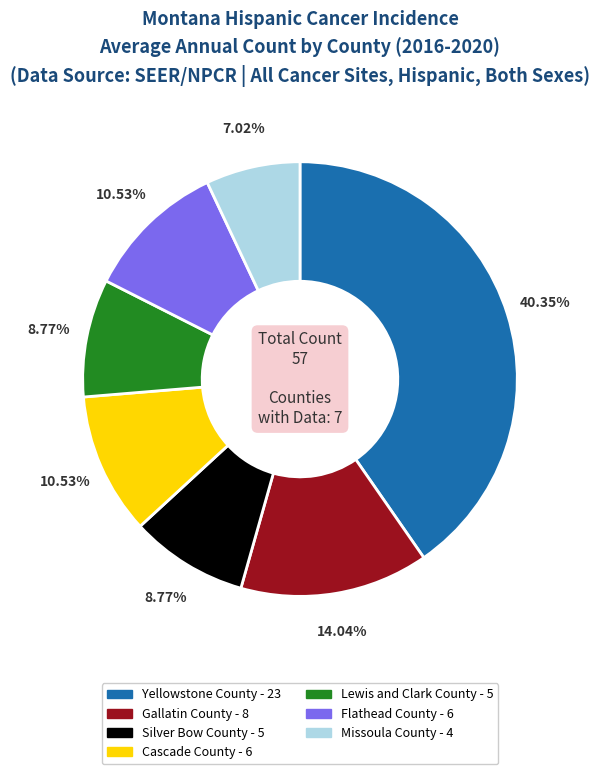

Which slice is the smallest?

Missoula County